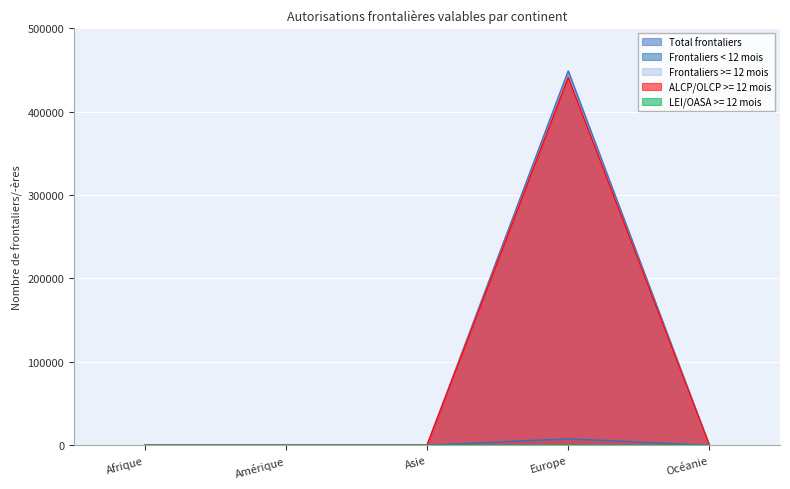

Rank the categories by Frontaliers >= 12 mois value from lowest to highest.

Océanie, Afrique, Asie, Amérique, Europe